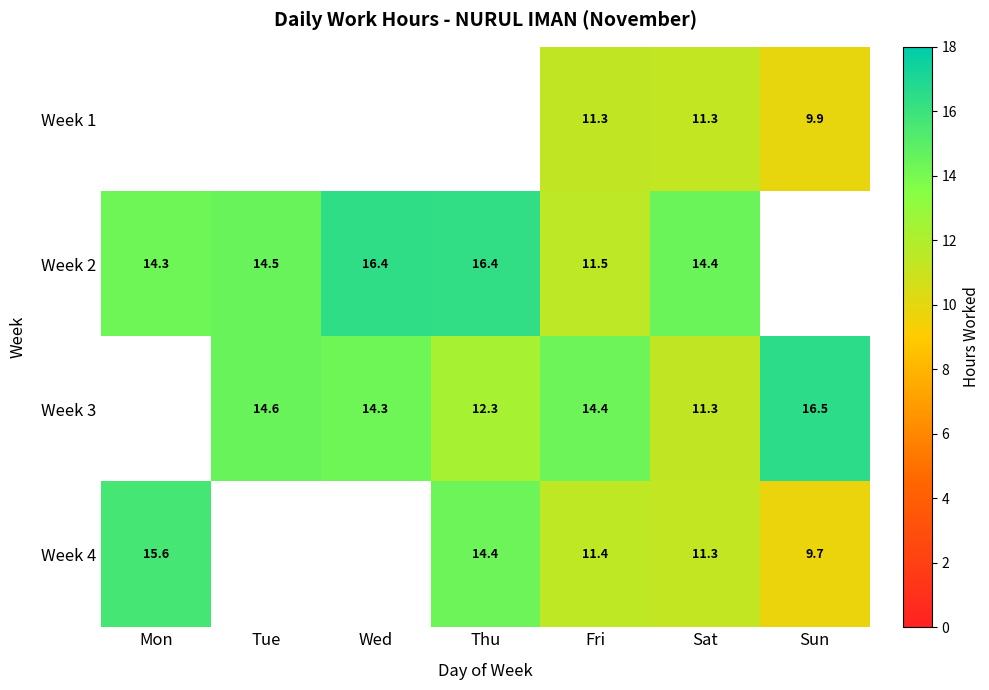

Is the value of Week 2 at Mon greater than the value of Week 4 at Sun?

Yes